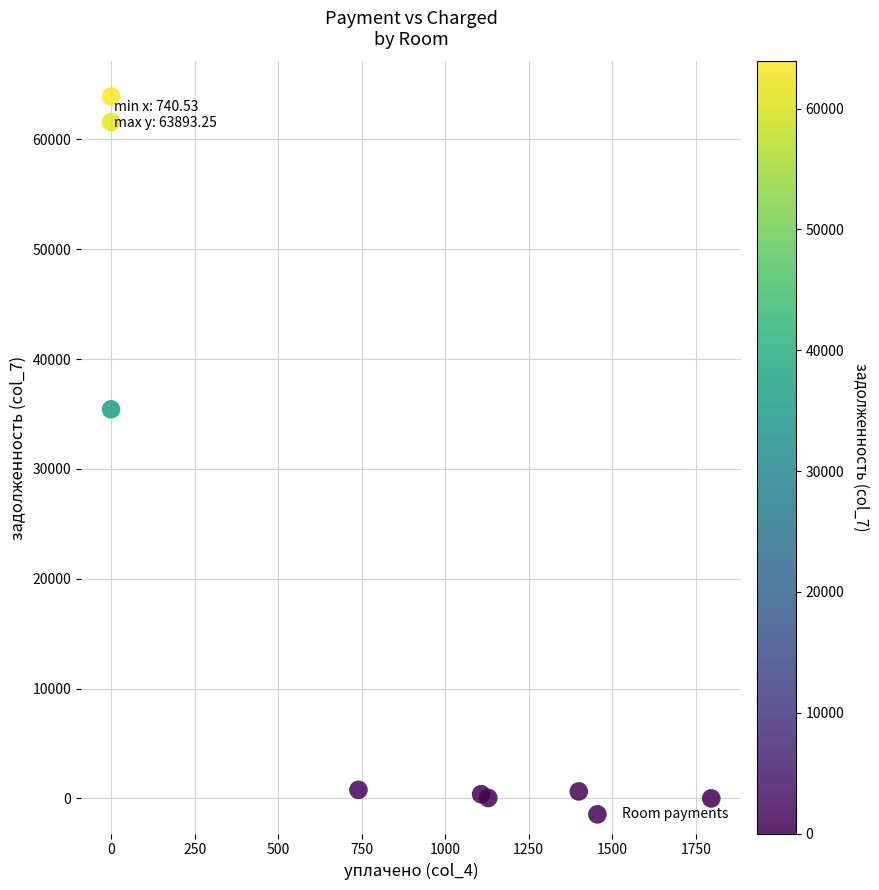

What Y value in the scatter plot is closest to 31946?

35419.8